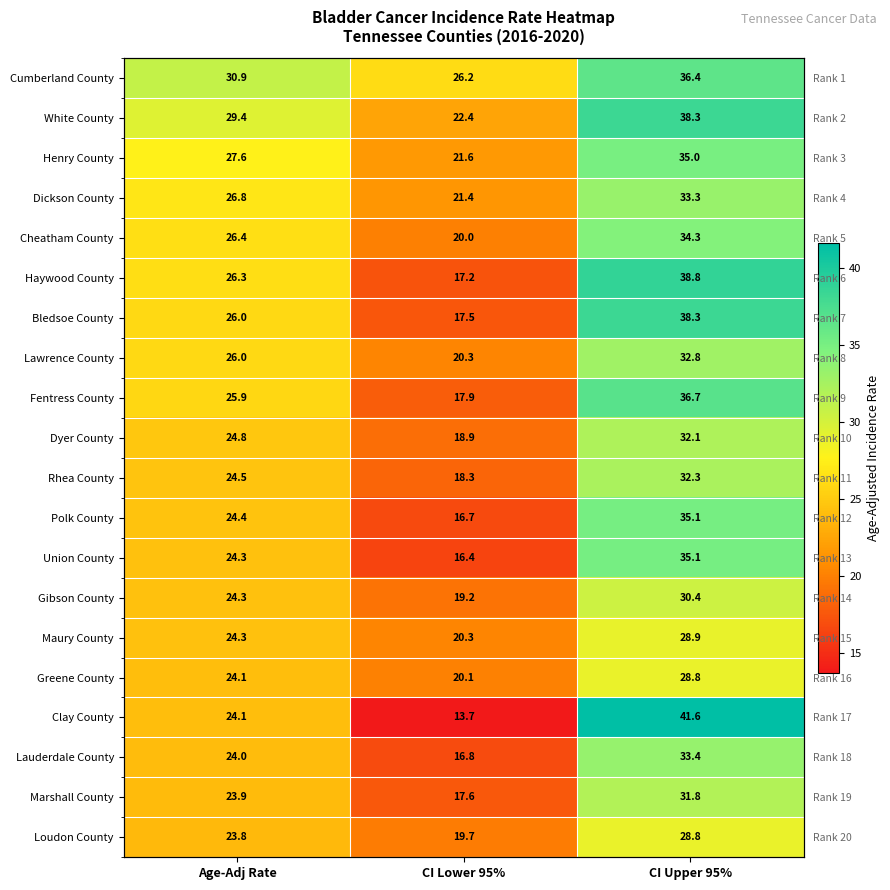

The value of Henry County at Age-Adj Rate is 27.6. True or false?

True